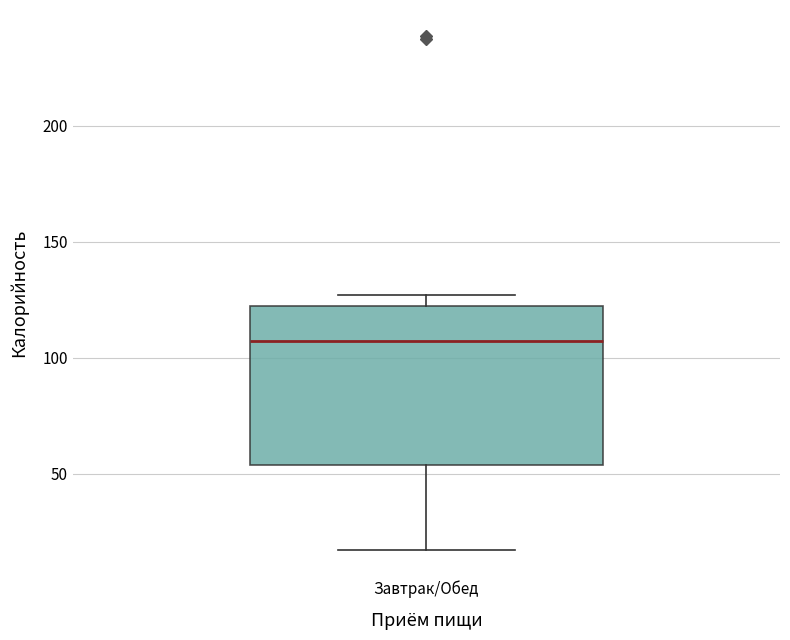

Read this box plot against the y-axis: the position of the median line, the range covered by the box, and the ends of both whiskers. The values are not printed on the chart, so give them approximately, as read against the axis.

median 105, box 55 to 120, whiskers 15 to 125